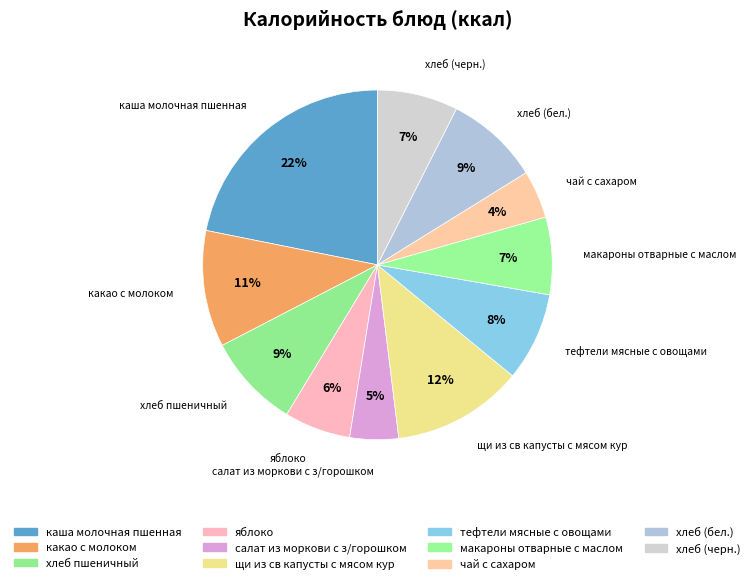

Is it true that тефтели мясные с овощами is 17% of the pie?

False